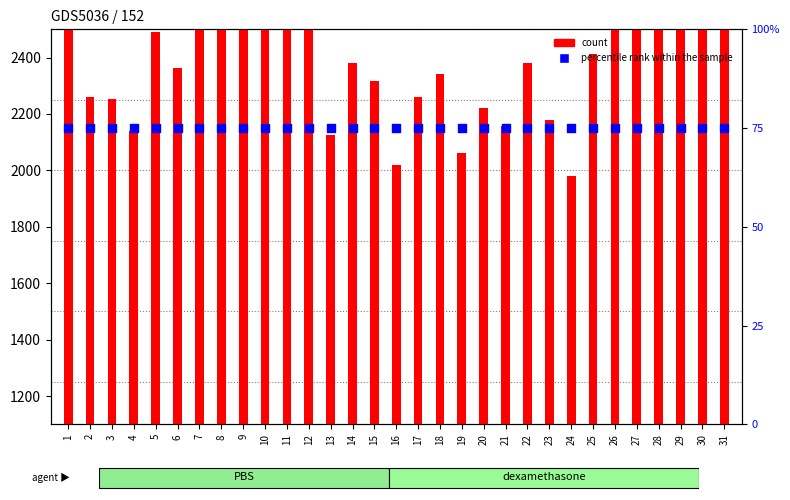

Which series has the largest Y range (max minus min)?

count